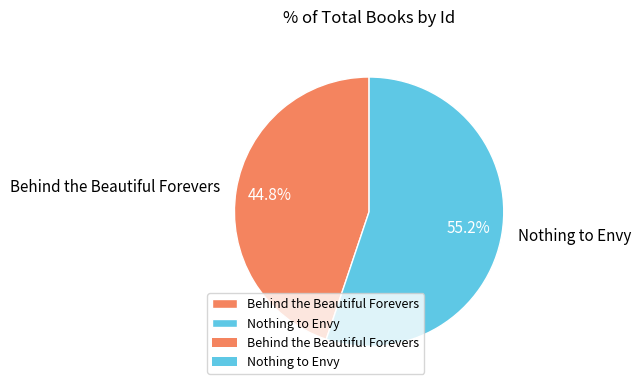

What portion of the pie excludes Nothing to Envy?

44.8%